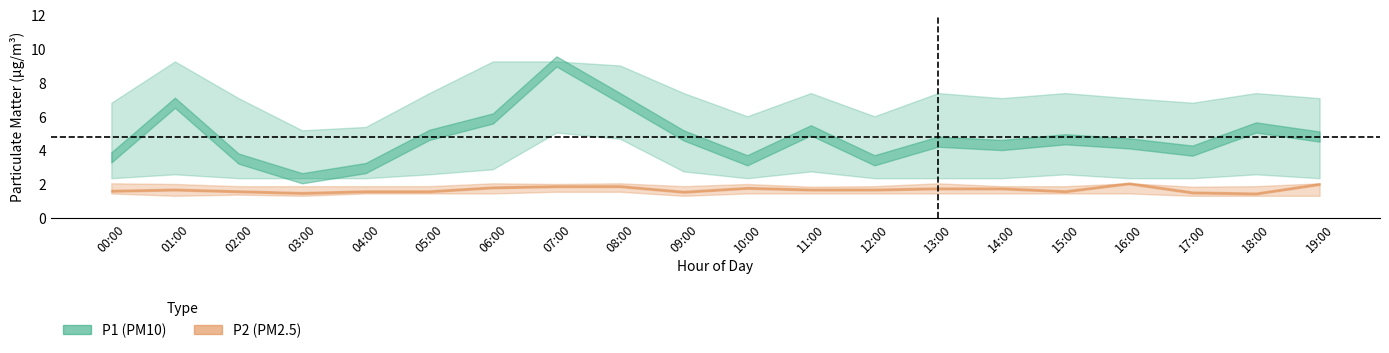

Rank the series at 13:00 from lowest to highest value.

P2_lower, P2, P2_upper, P1_lower, P1, P1_upper